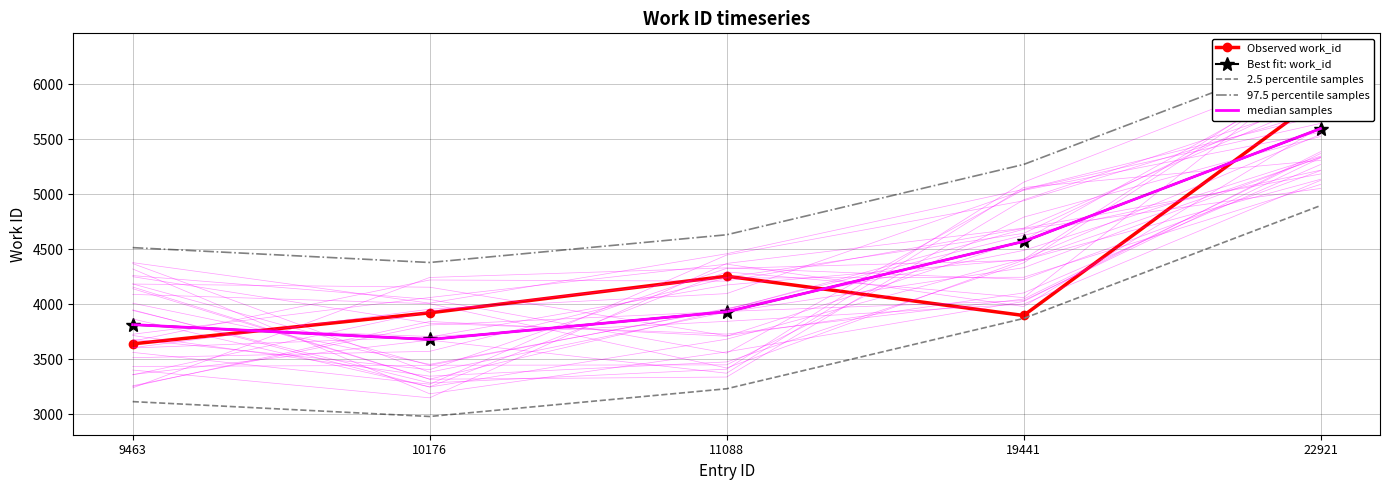

Which series has the widest spread of values?

Observed work_id